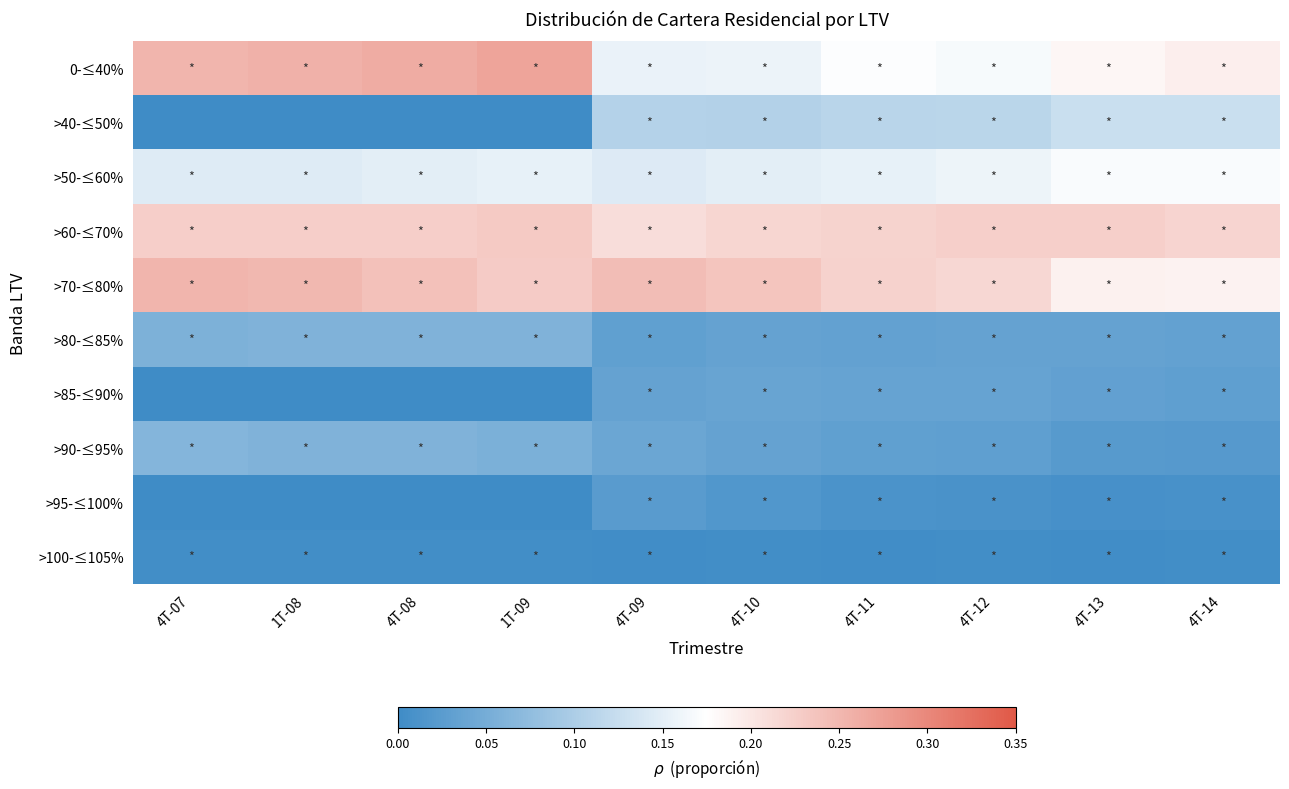

At how many categories does at least one series exceed 0?

10